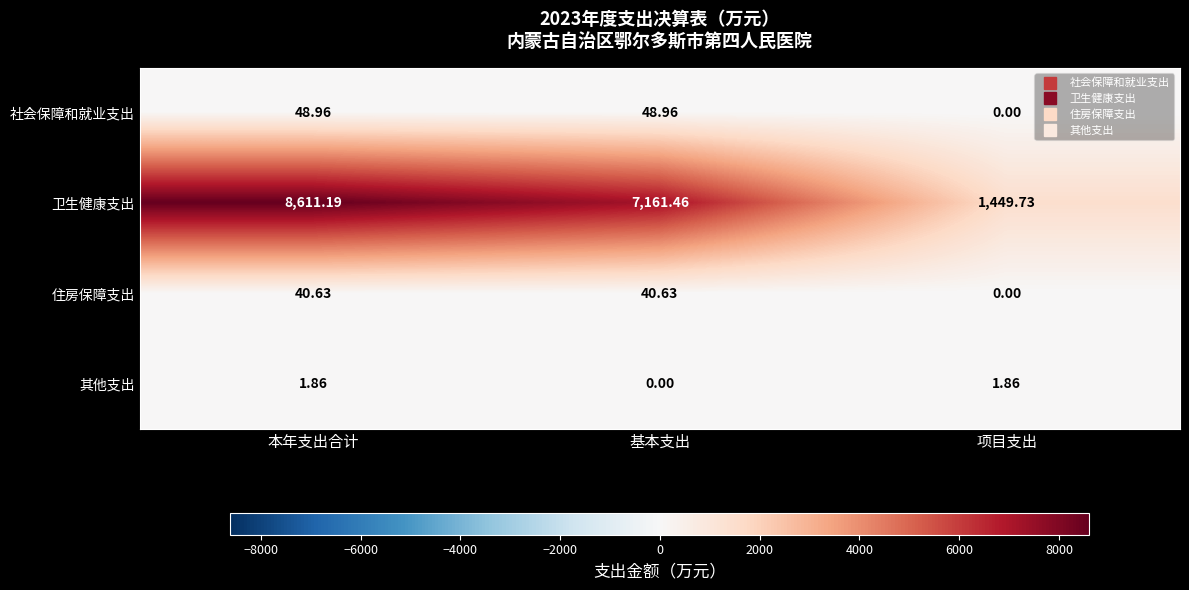

At which category does the chart reach its peak across all series?

本年支出合计